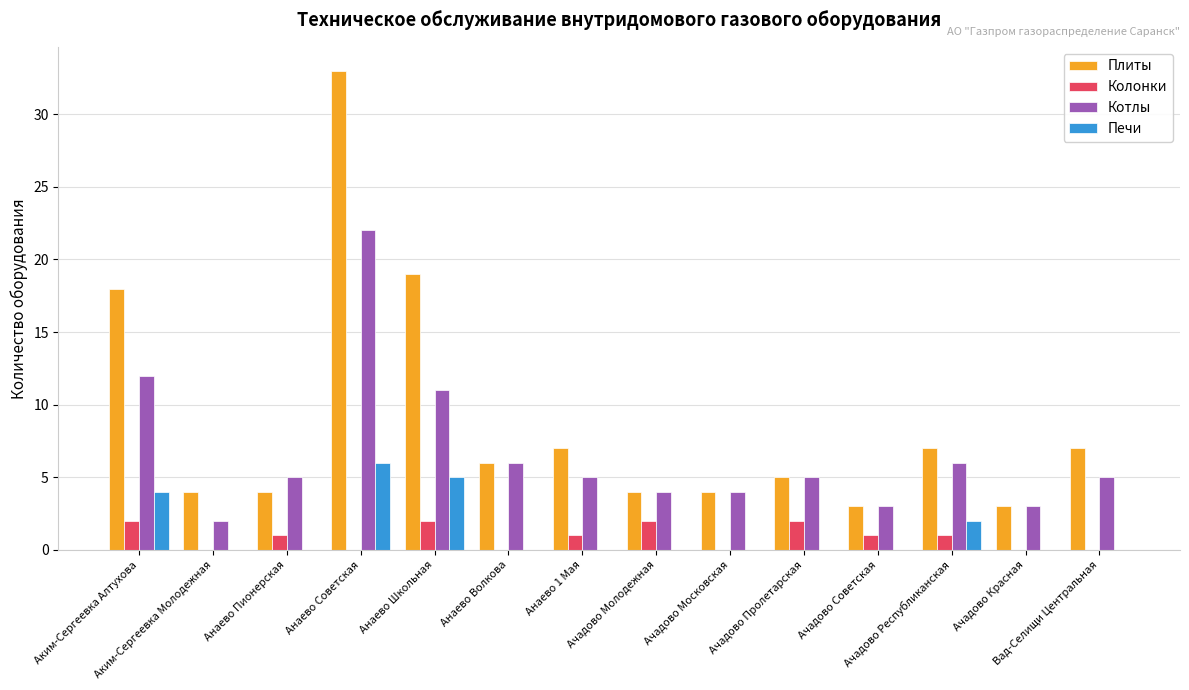

Which series has the largest total across all categories?

Плиты